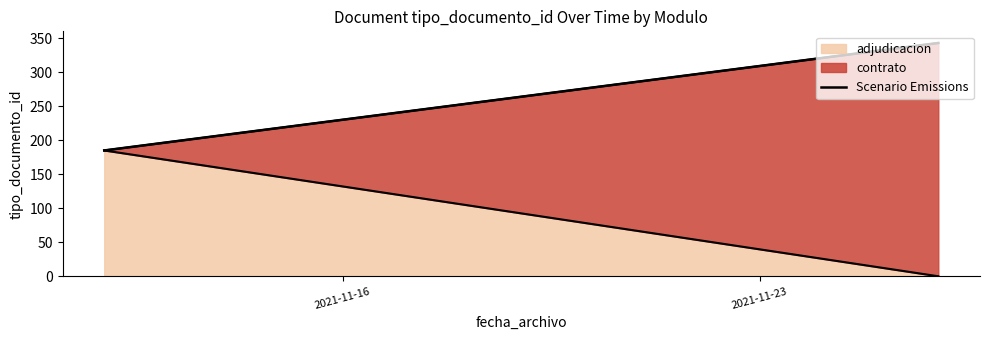

What is the maximum value for adjudicacion?

185